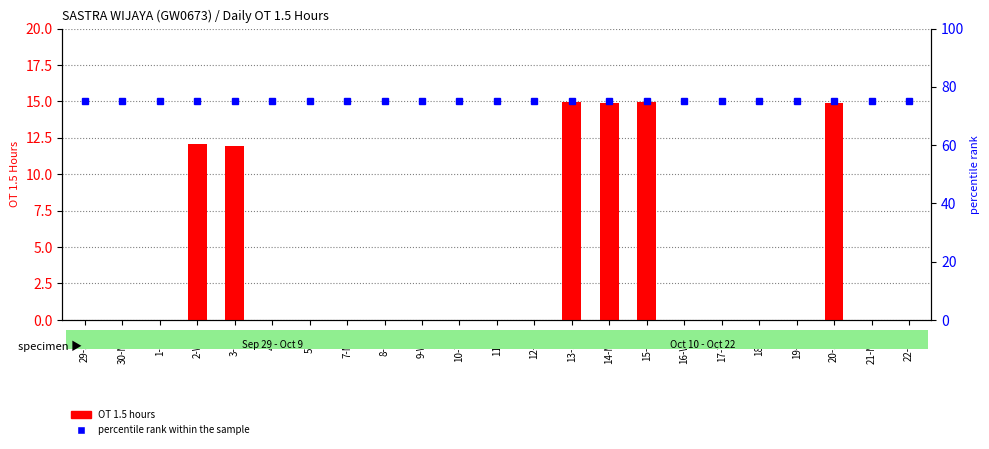

How many values in OT 1.5 hours are above zero?

6